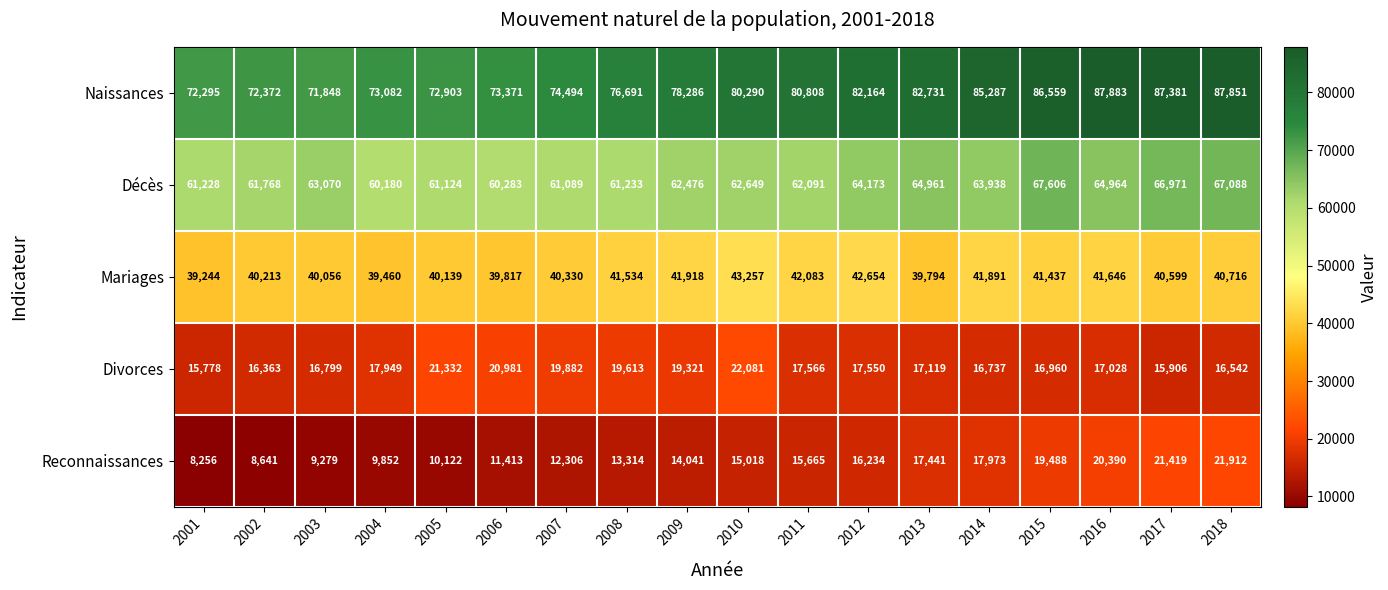

Count the number of categories in the chart.

18